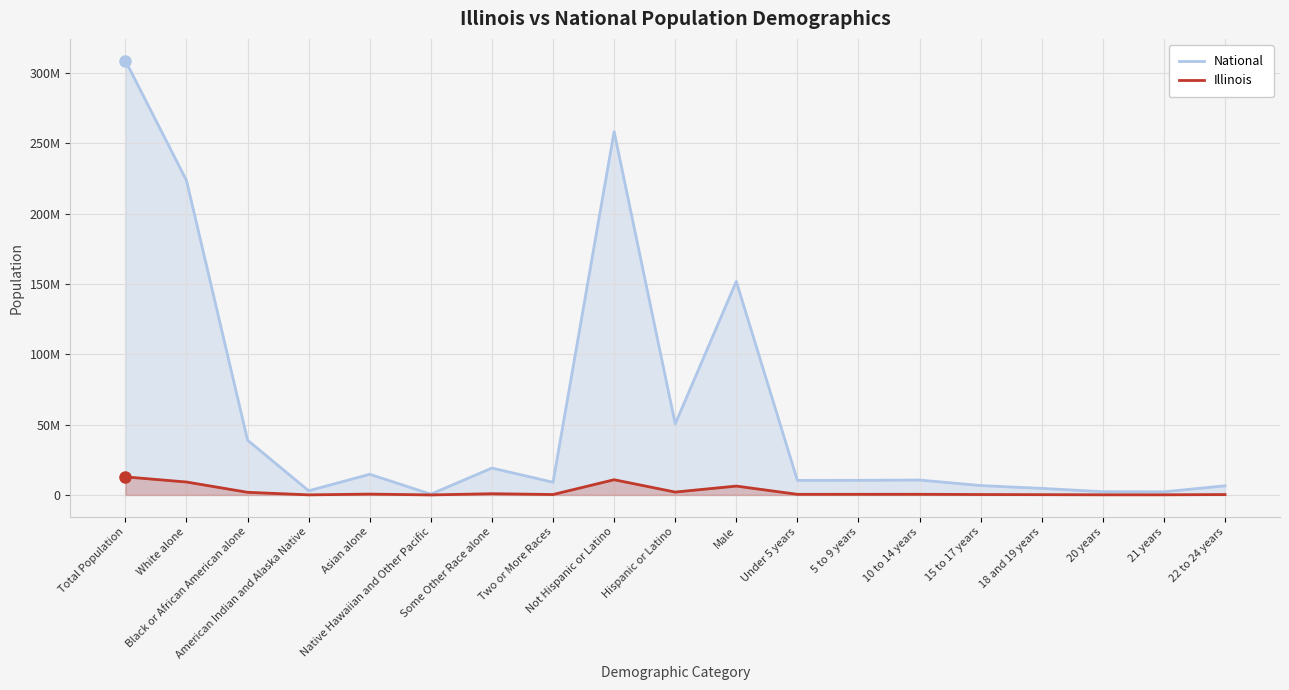

What is the label of the 12th point from the right?

Two or More Races